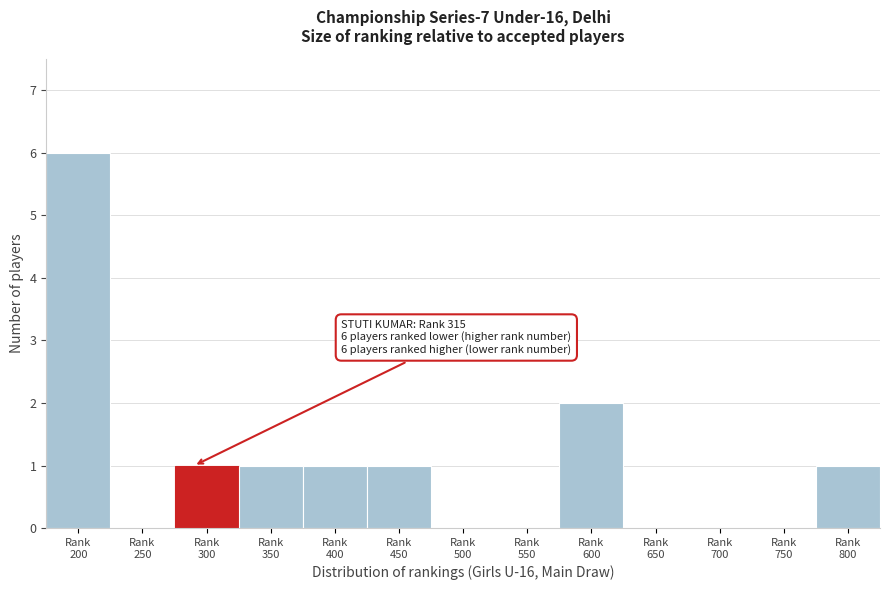

What is the greatest value displayed?

6